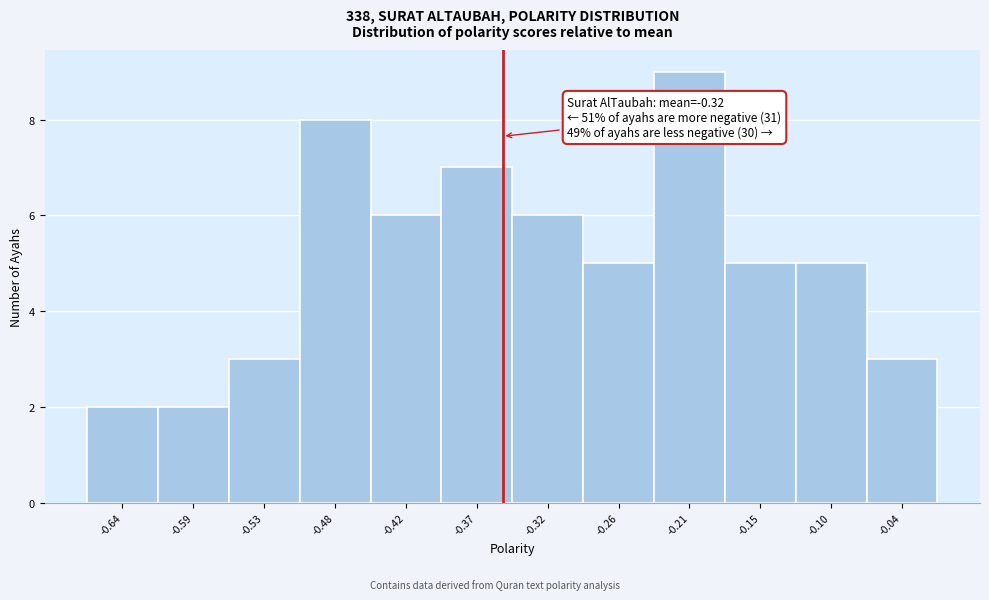

Over which range of the x-axis is the bar tallest?

-0.23 to -0.18